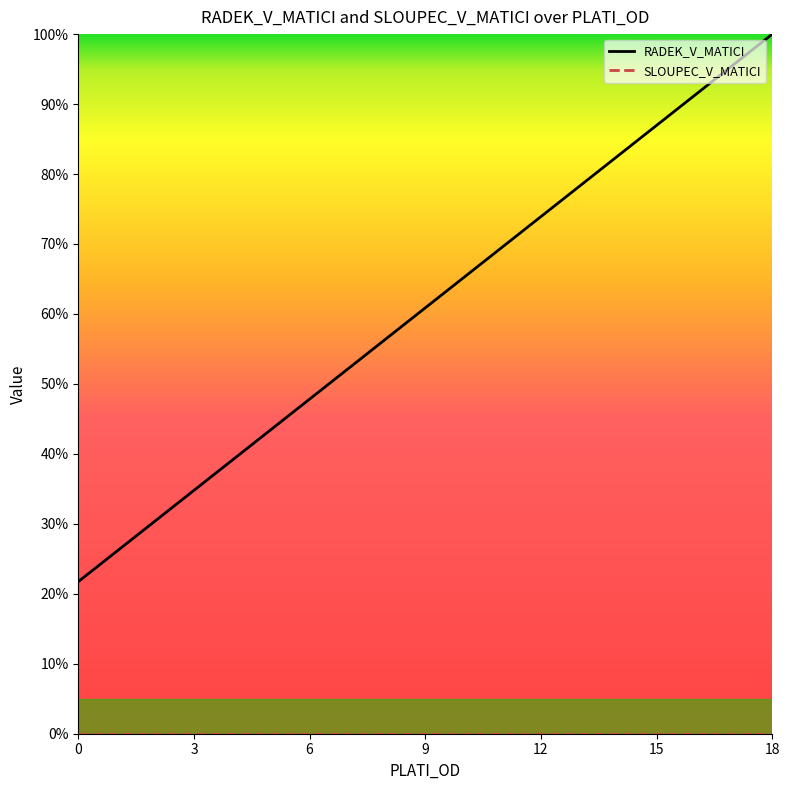

How many lines are shown in the chart?

2